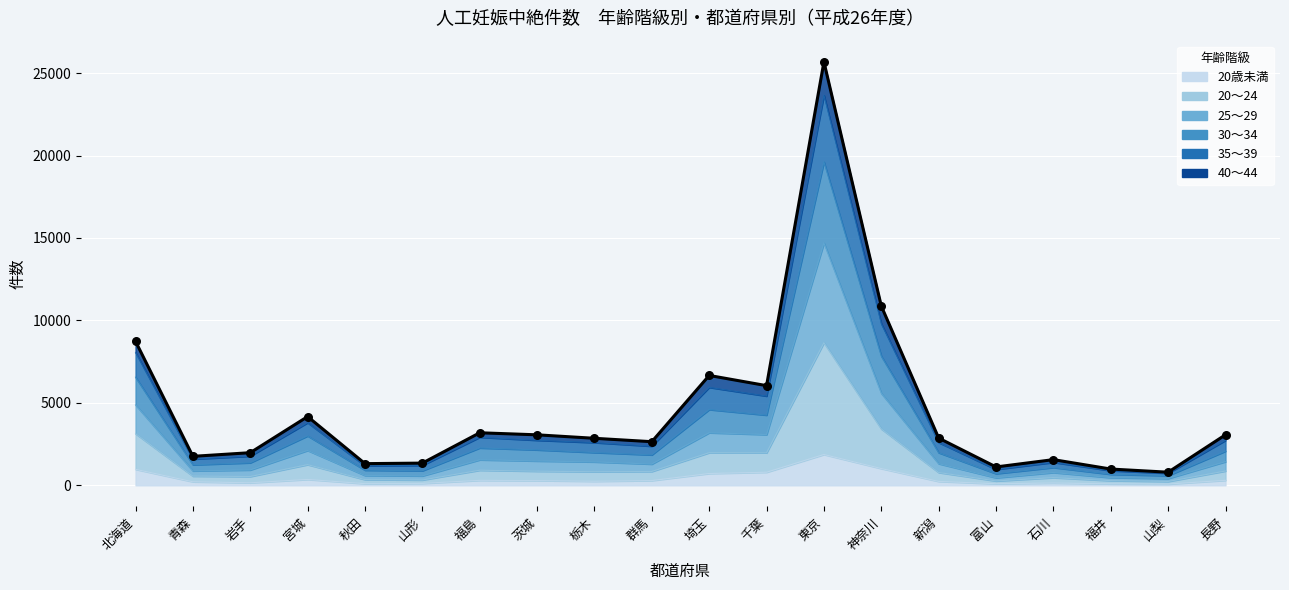

Is the value of 25～29 at 青森 greater than the value of 35～39 at 神奈川?

No